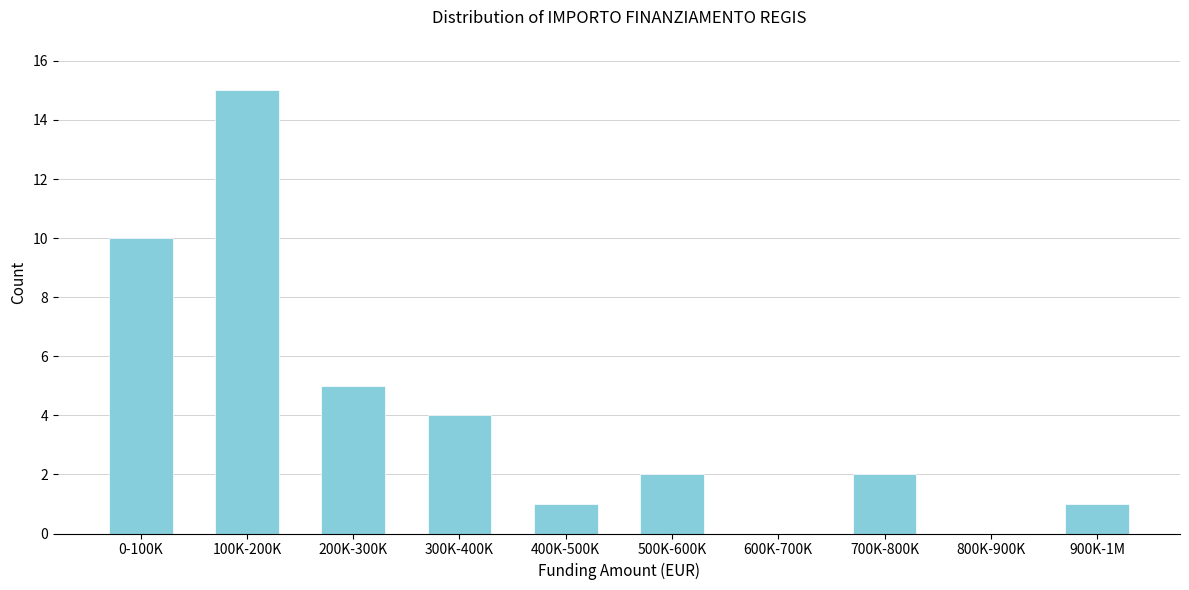

Reading right to left, list all the values displayed in this chart.

900K-1M=1	800K-900K=0	700K-800K=2	600K-700K=0	500K-600K=2	400K-500K=1	300K-400K=4	200K-300K=5	100K-200K=15	0-100K=10